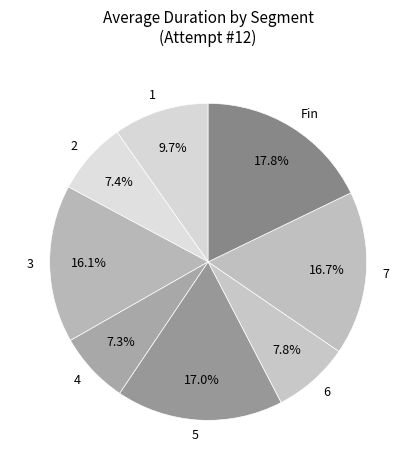

Is it true that 5 is 12% of the pie?

False